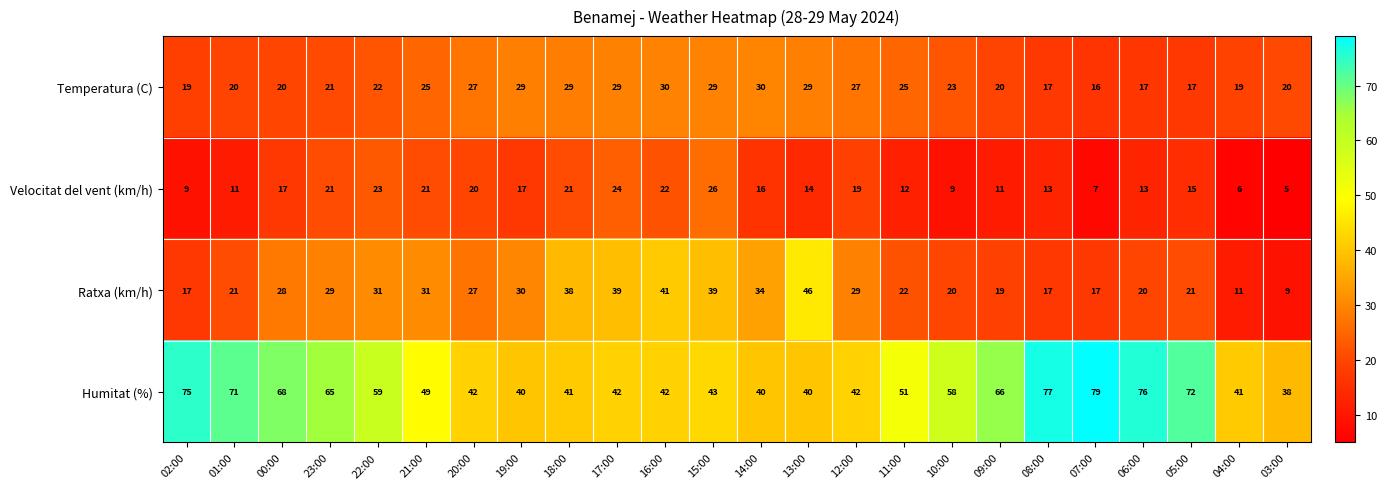

What is the maximum value shown in the chart?

79